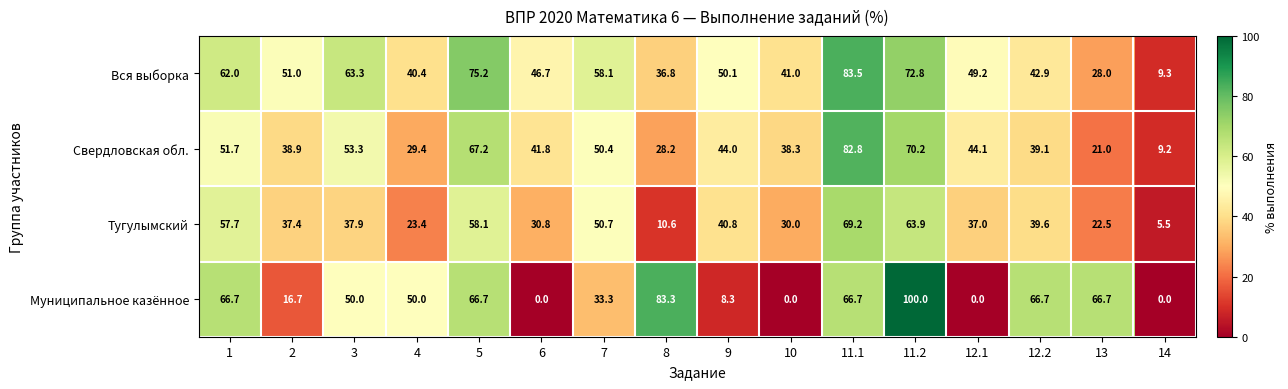

Is it true that Тугулымский equals 3.9 at 8?

False